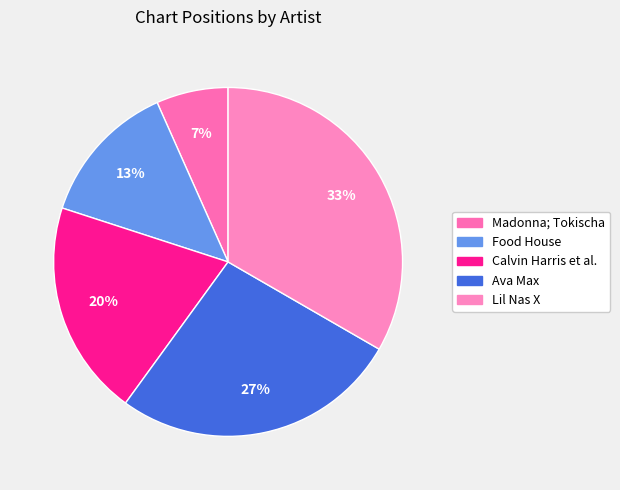

Rank the categories by value from lowest to highest.

Madonna; Tokischa, Food House, Calvin Harris et al., Ava Max, Lil Nas X